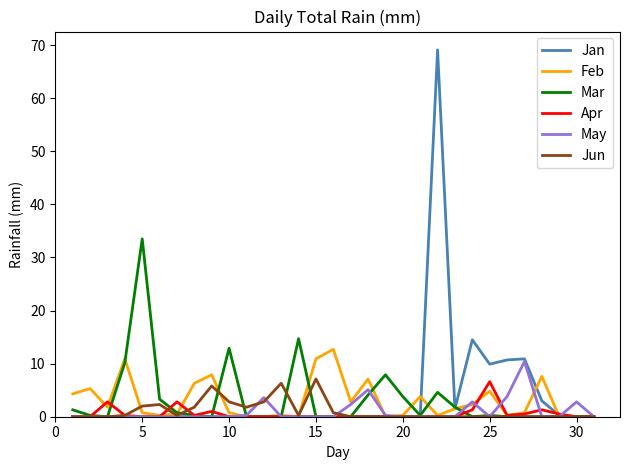

What is the maximum value for Mar?

33.5